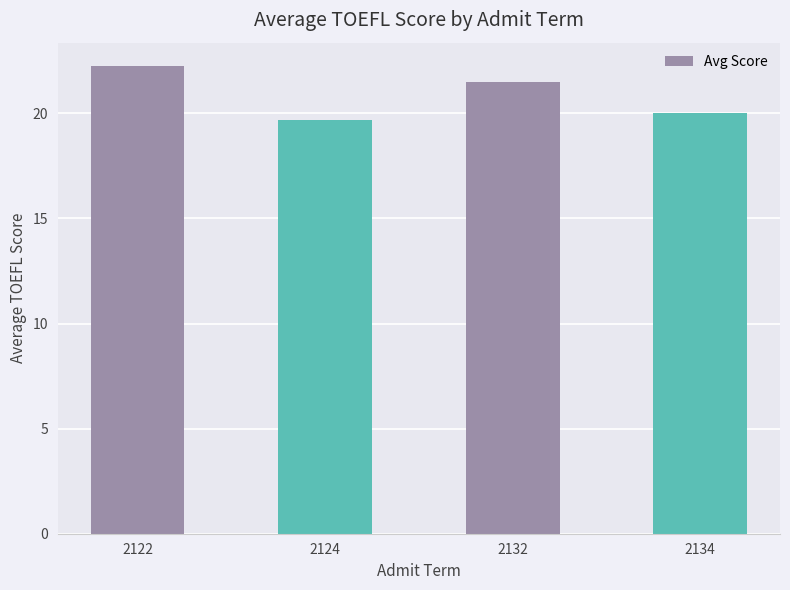

Read the value at 2124.

19.7